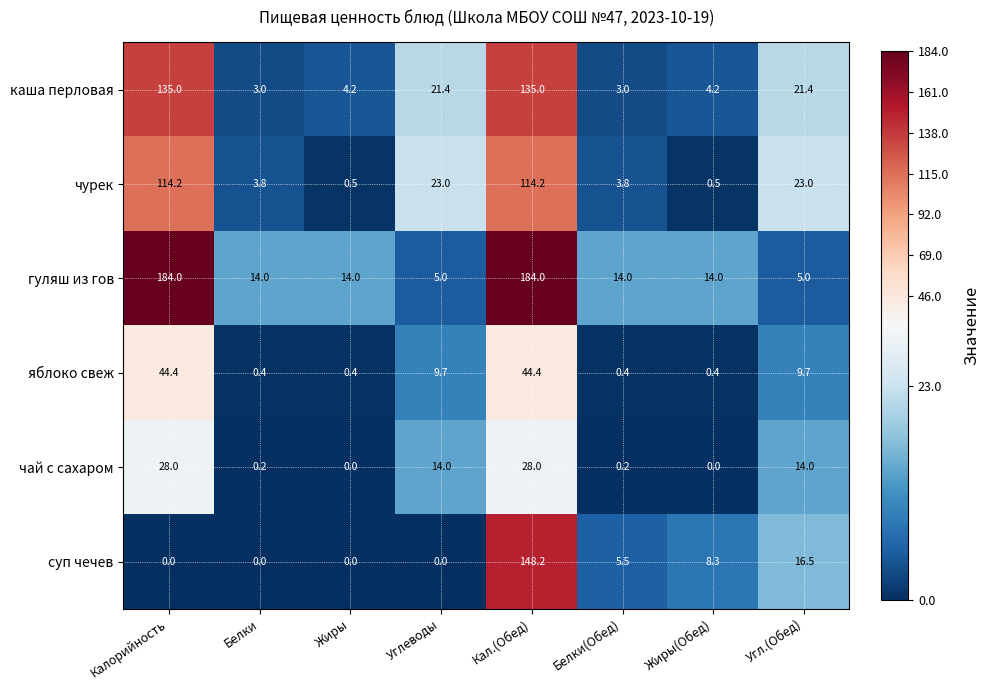

What is the average value of the суп чечев series?

22.3